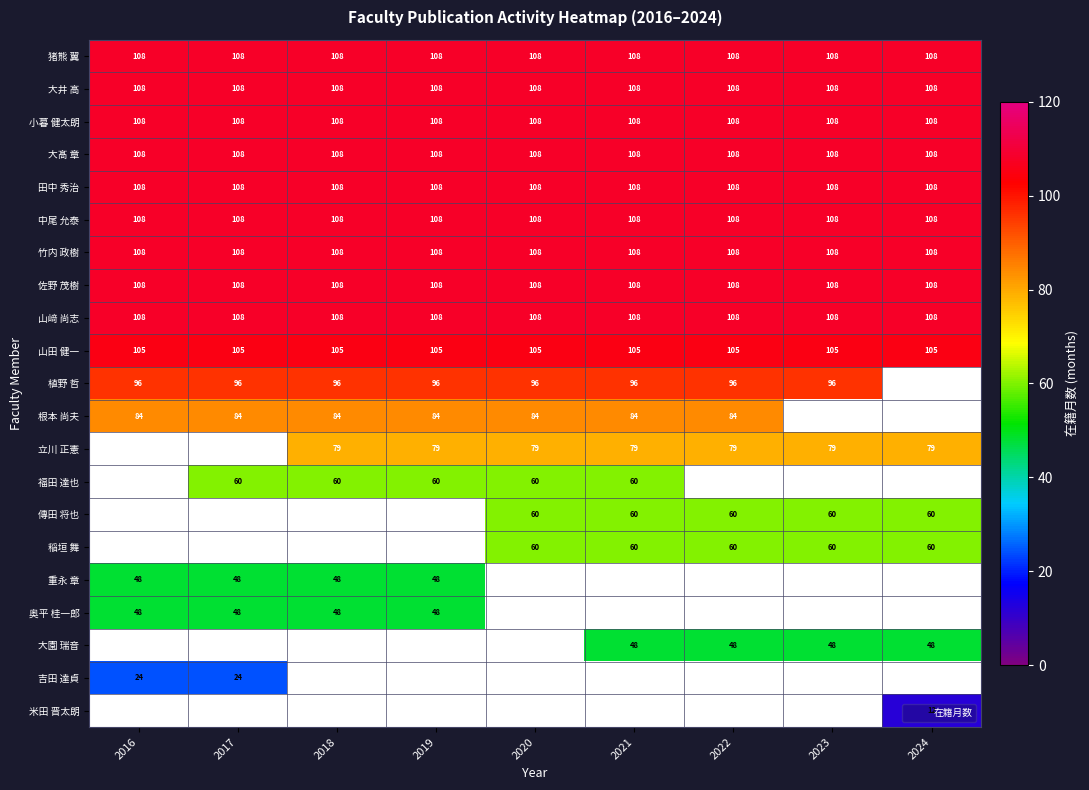

Is the value of 根本 尚夫 at 2023 greater than the value of 山﨑 尚志 at 2021?

No